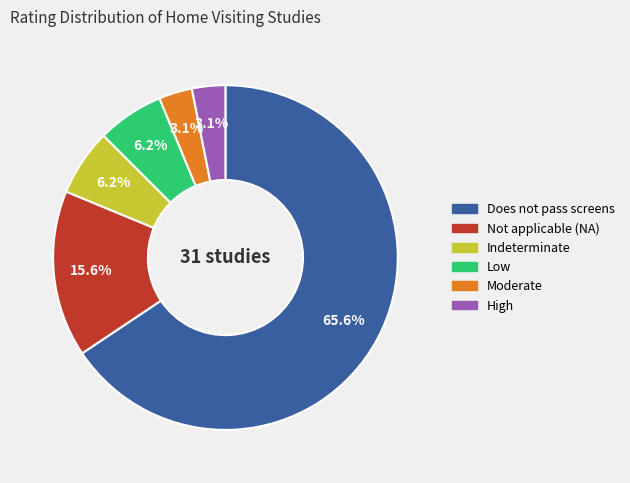

What is the largest slice in the pie chart?

Does not pass screens